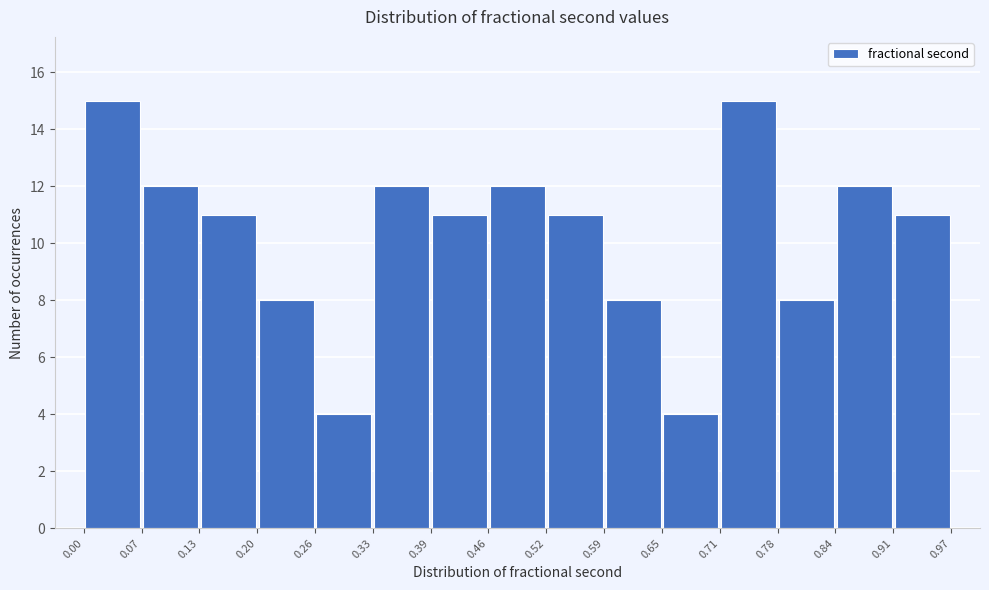

How tall is the bar that spans 0.26 to 0.33 on the x-axis? The values are not printed on the chart, so give them approximately, as read against the axis.

4